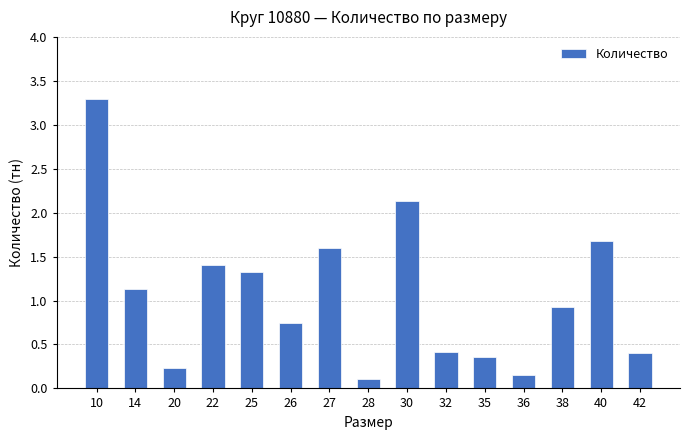

What is the value of the 13th bar from the left?

0.9